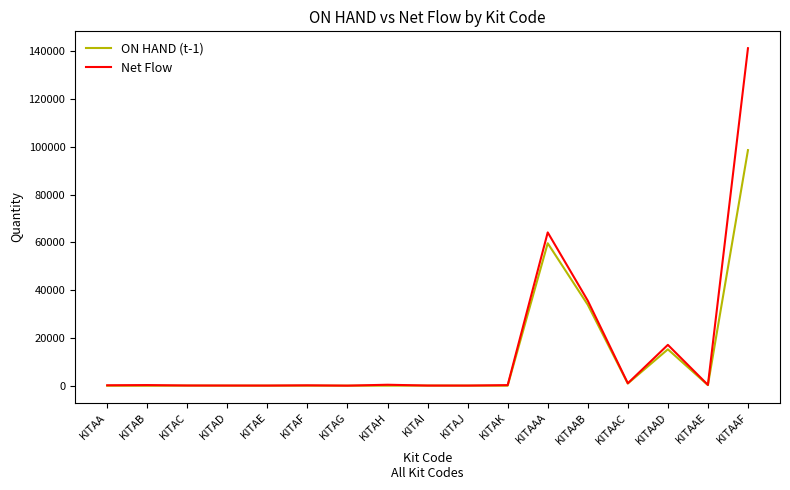

Which series has the largest total across all categories?

Net Flow